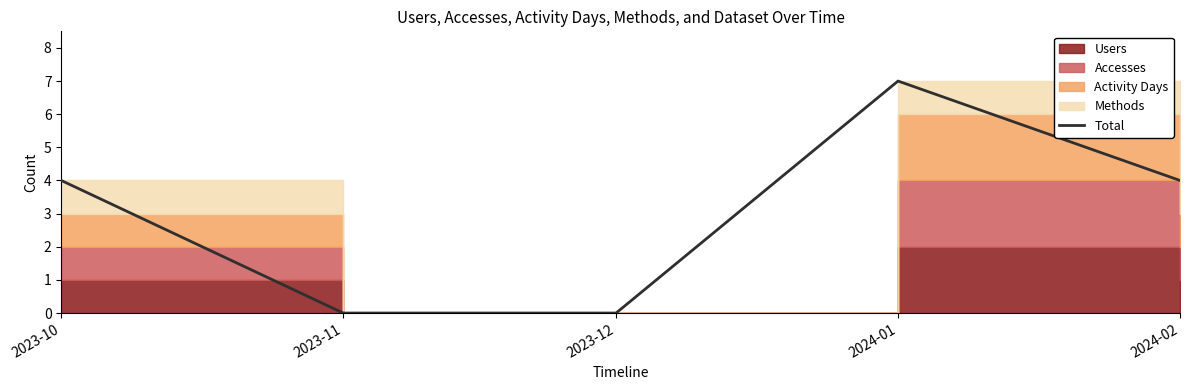

What is the greatest value displayed?

7